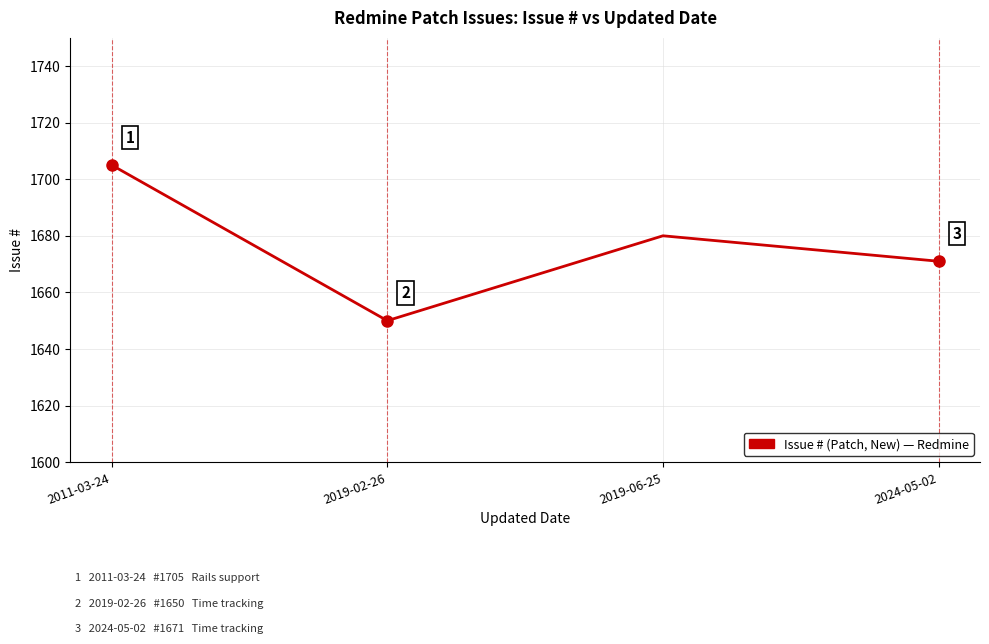

What position from the left is 2011-03-24?

1